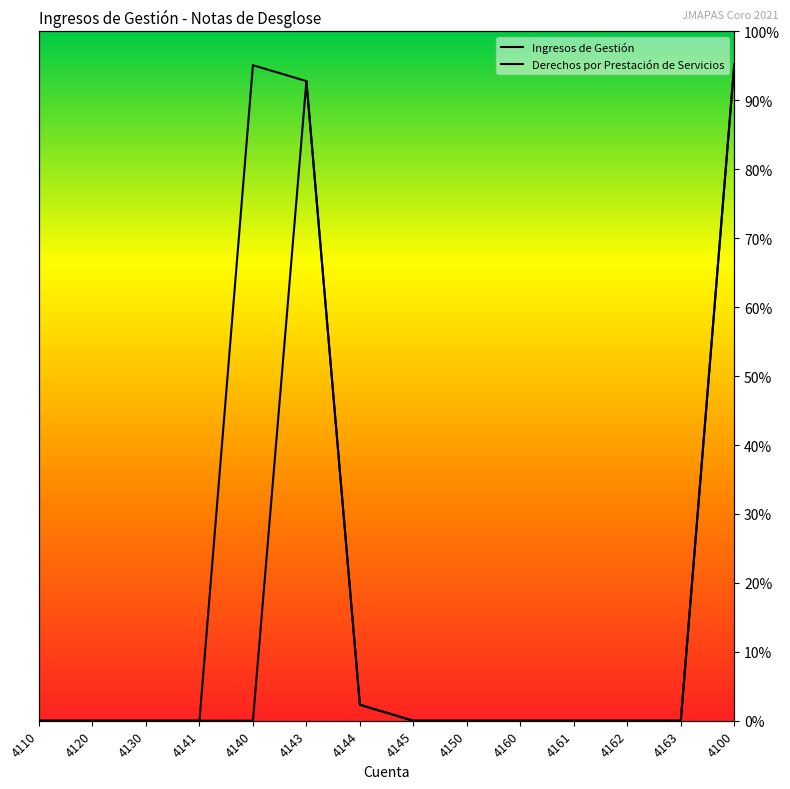

What is the label of the 8th point from the left?

4145